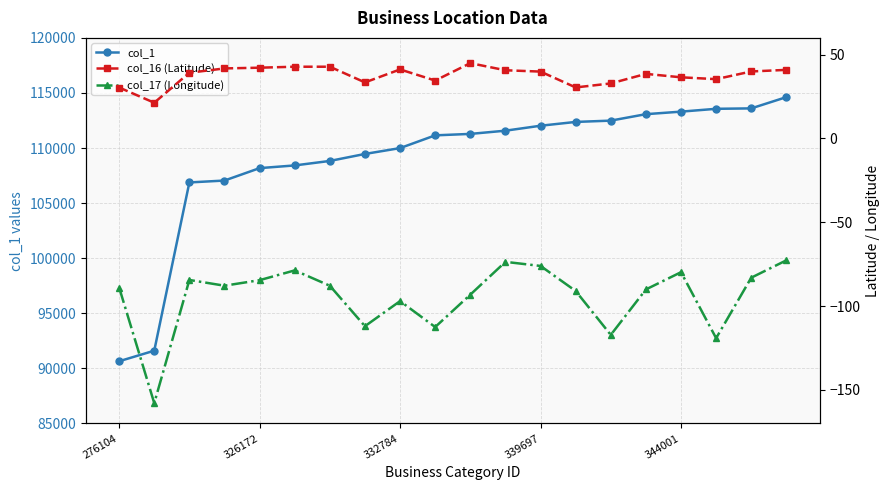

How many values in the col_16 (Latitude) series are below 39?

9